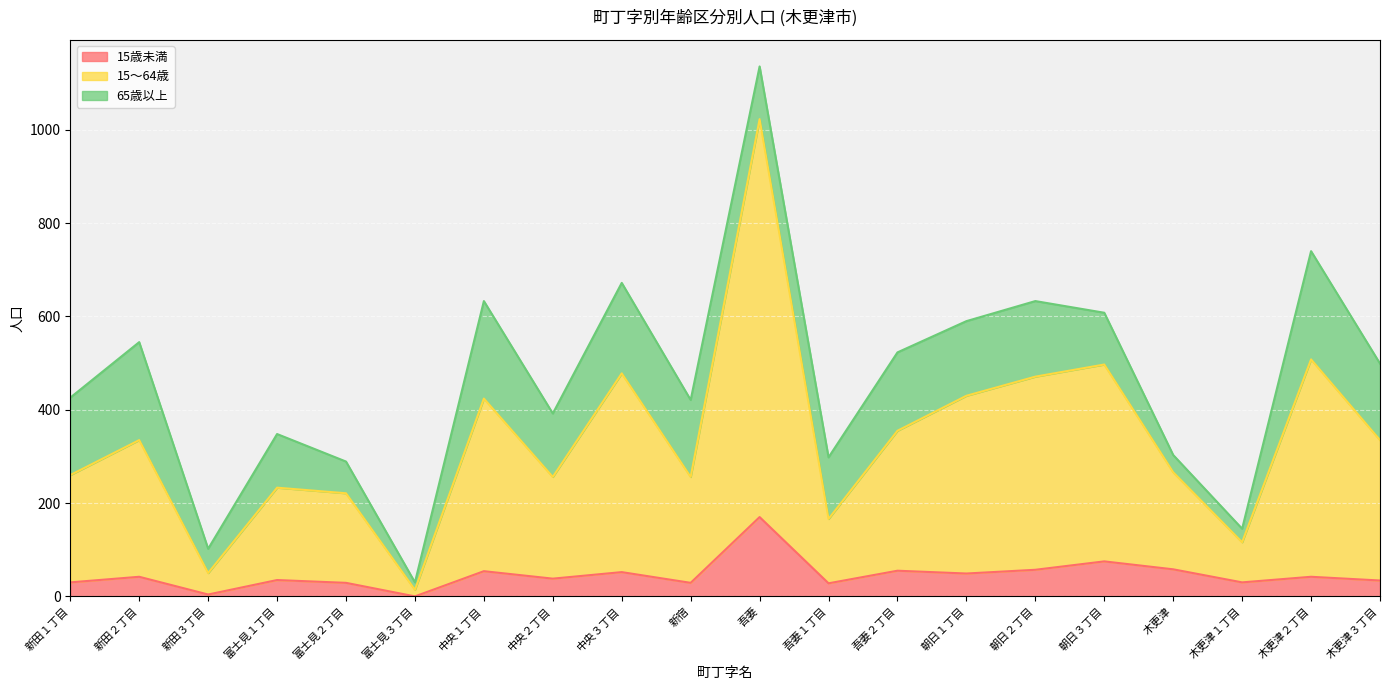

What is the average value of the 15歳未満 series?

46